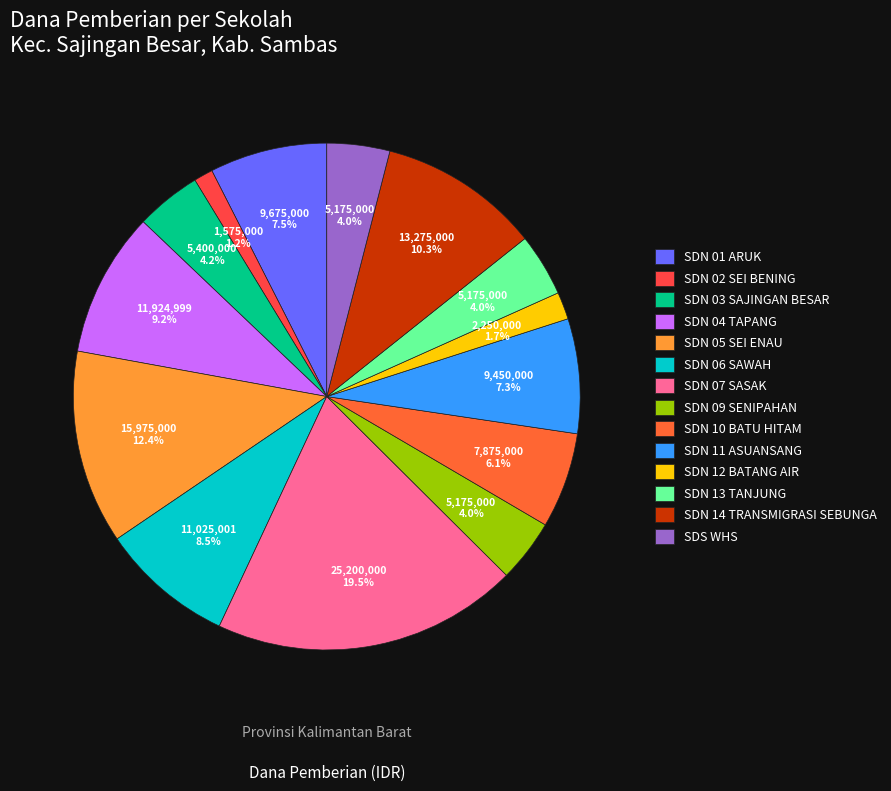

How many slices are in this pie chart?

14